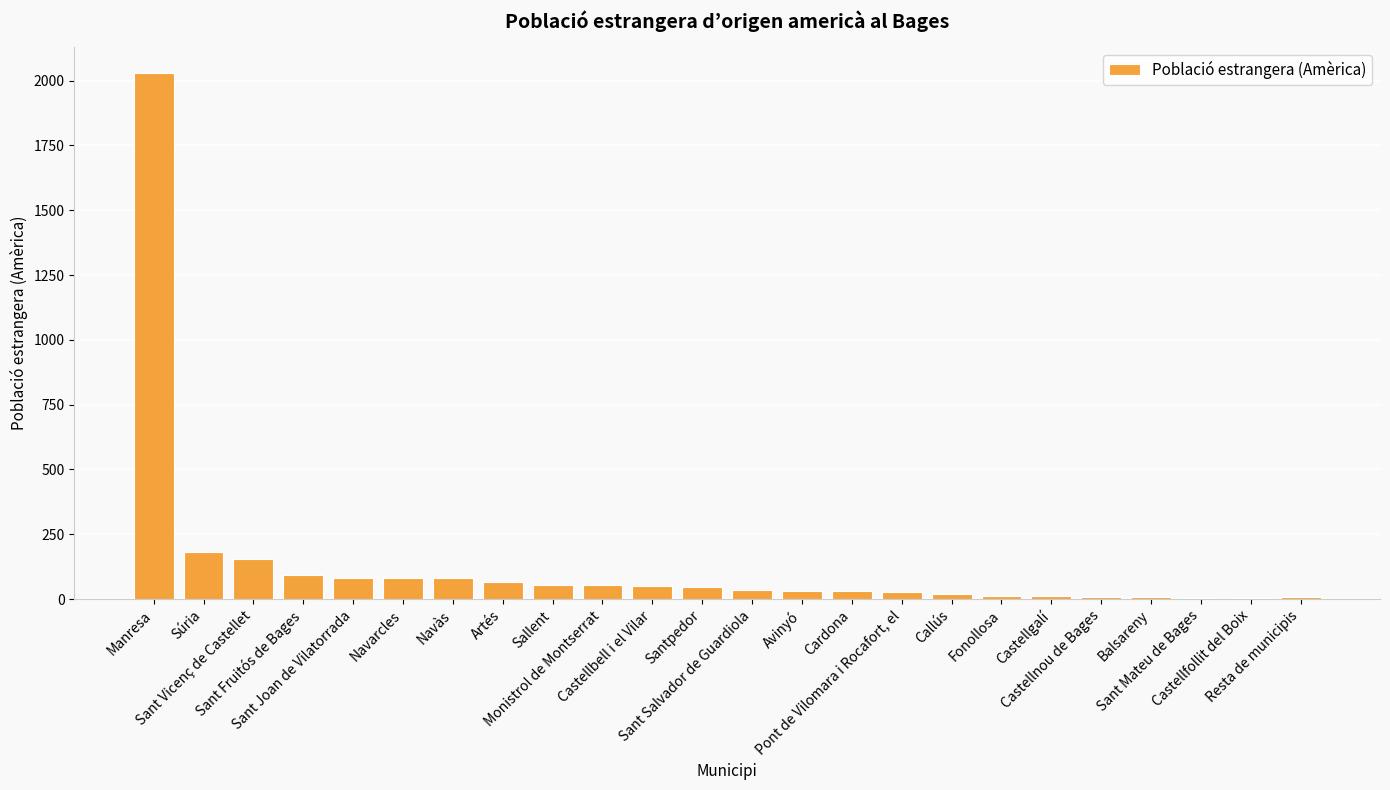

What is the sum of all values?

3167